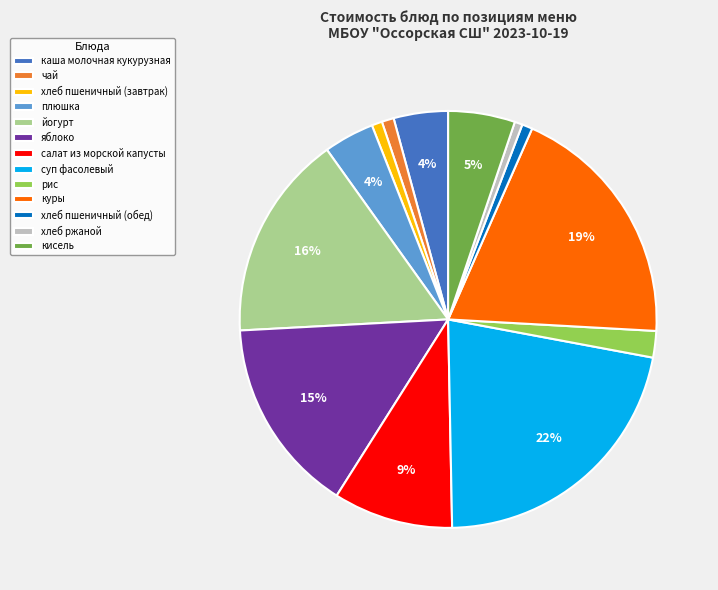

What percentage is the йогурт slice, to the nearest percent?

16%